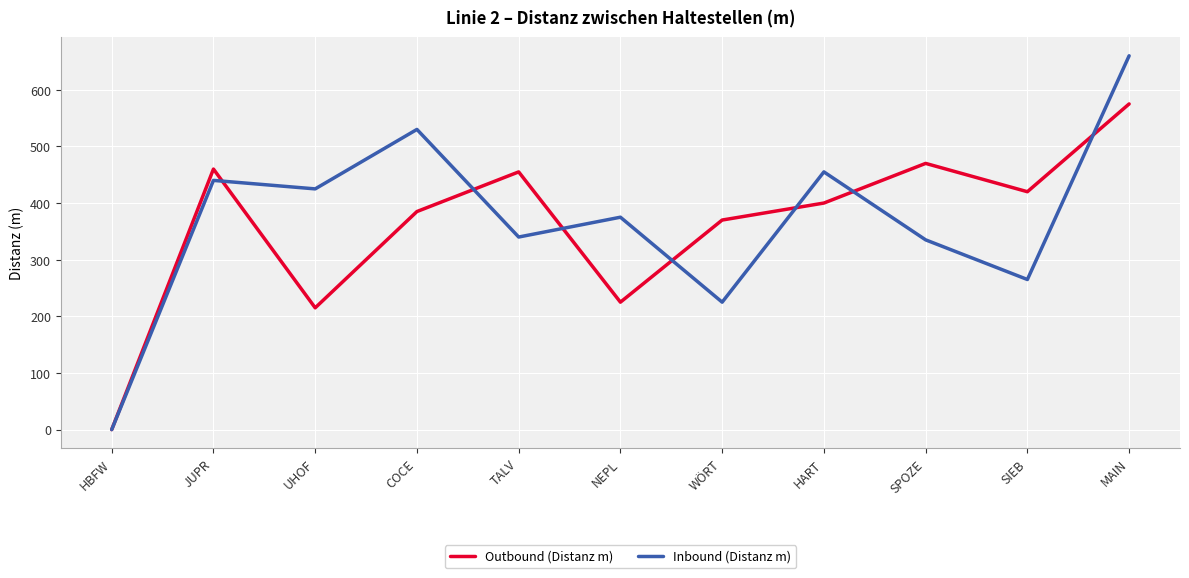

True or false: Outbound (Distanz m) and Inbound (Distanz m) intersect in this chart.

True